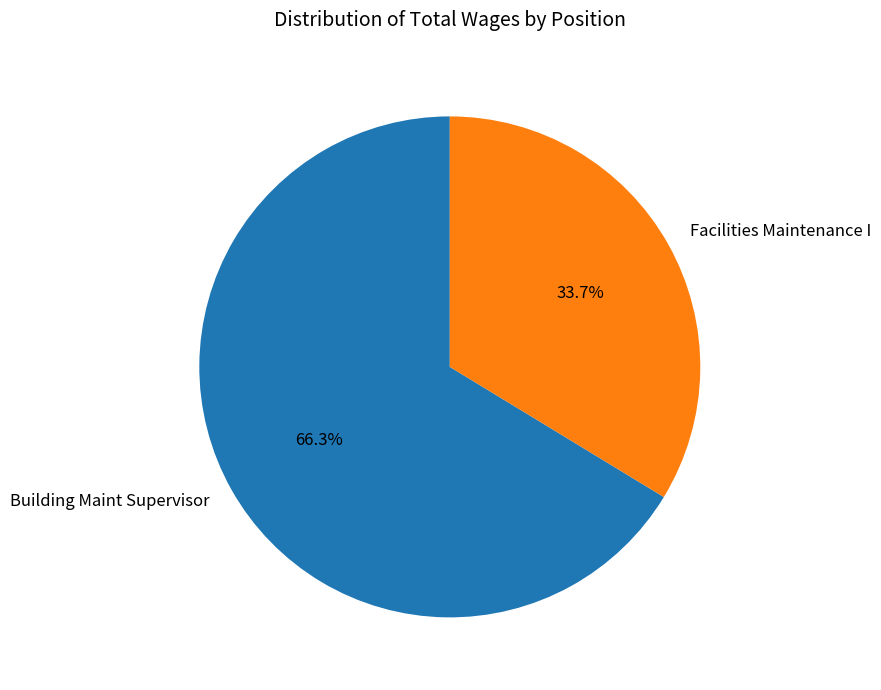

To the nearest percent, what percentage of the pie is Facilities Maintenance I?

34%